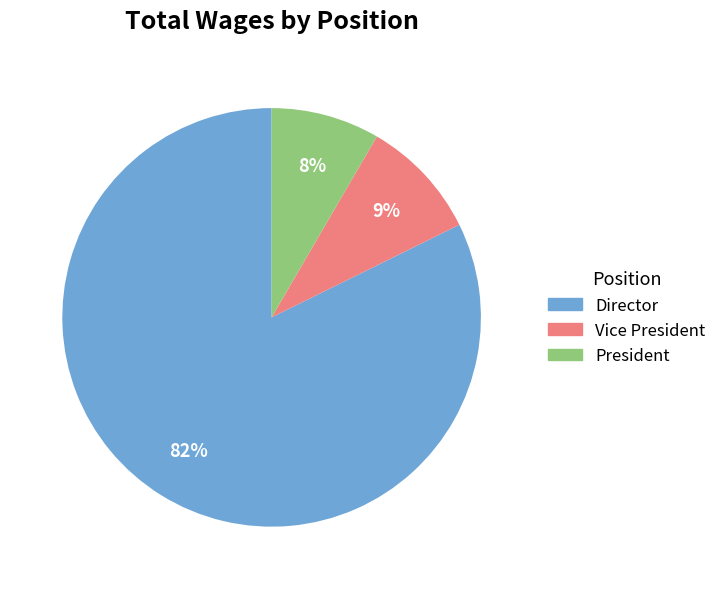

To the nearest percent, what is the average slice percentage?

33%